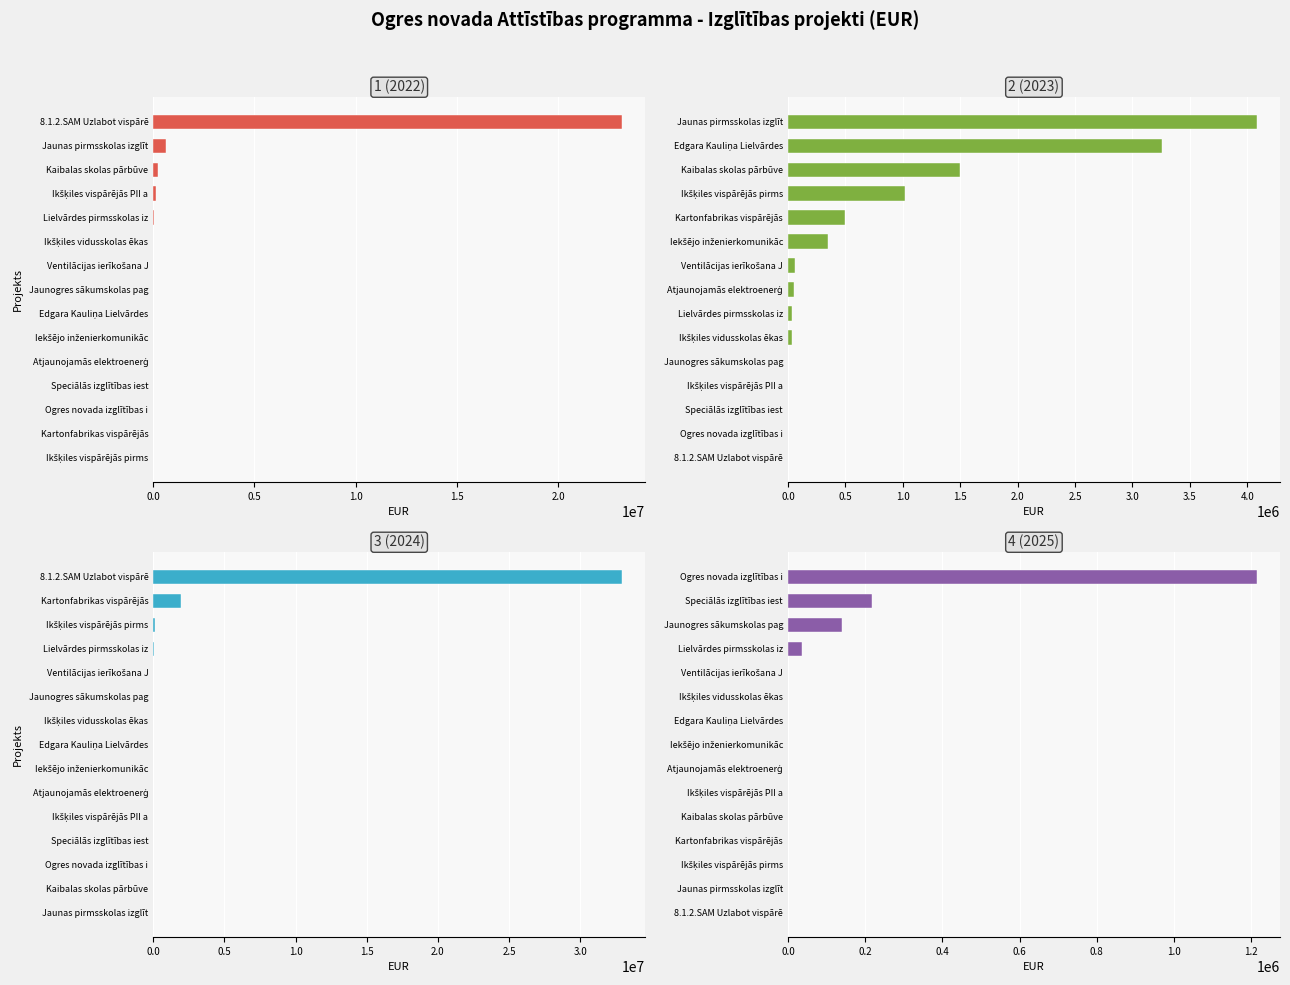

The values_2023 series shows 12261.3 at 12. True or false?

False